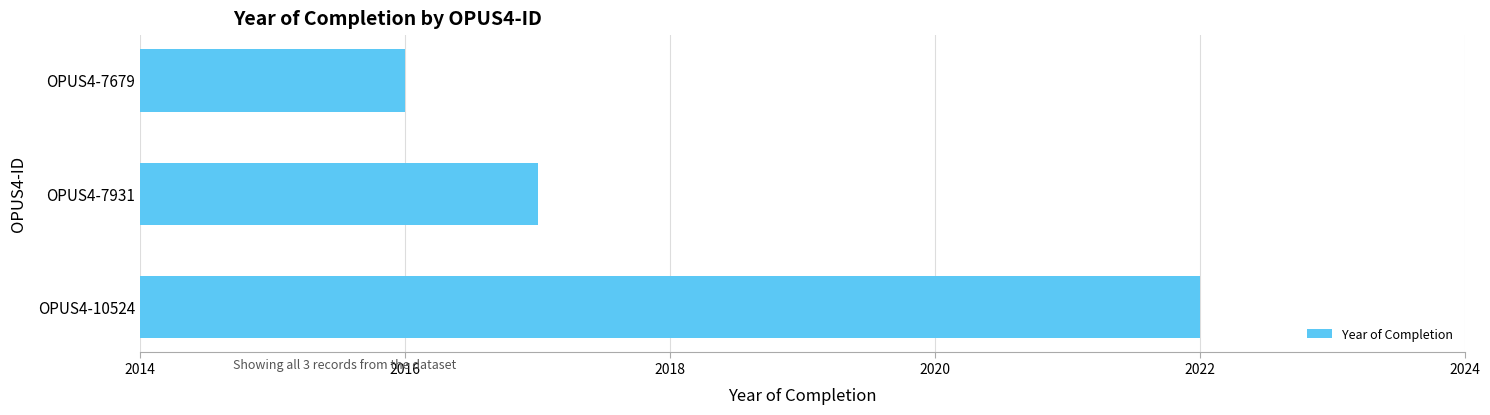

Rank the categories by value from highest to lowest.

OPUS4-10524, OPUS4-7931, OPUS4-7679